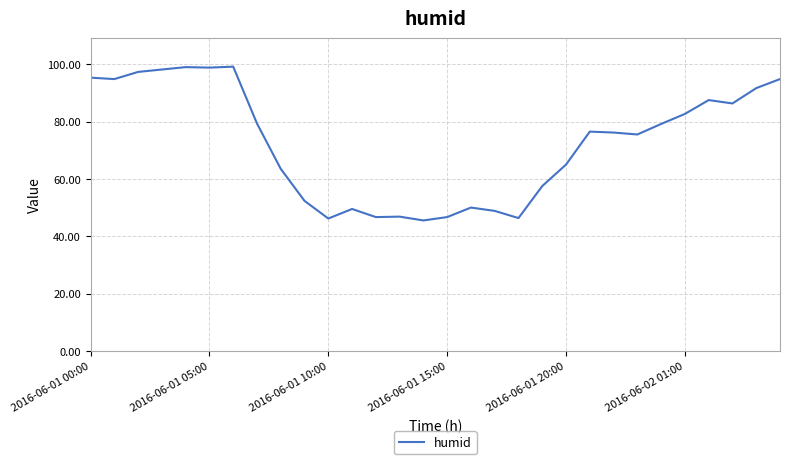

What is the difference between the maximum and minimum values?

53.7